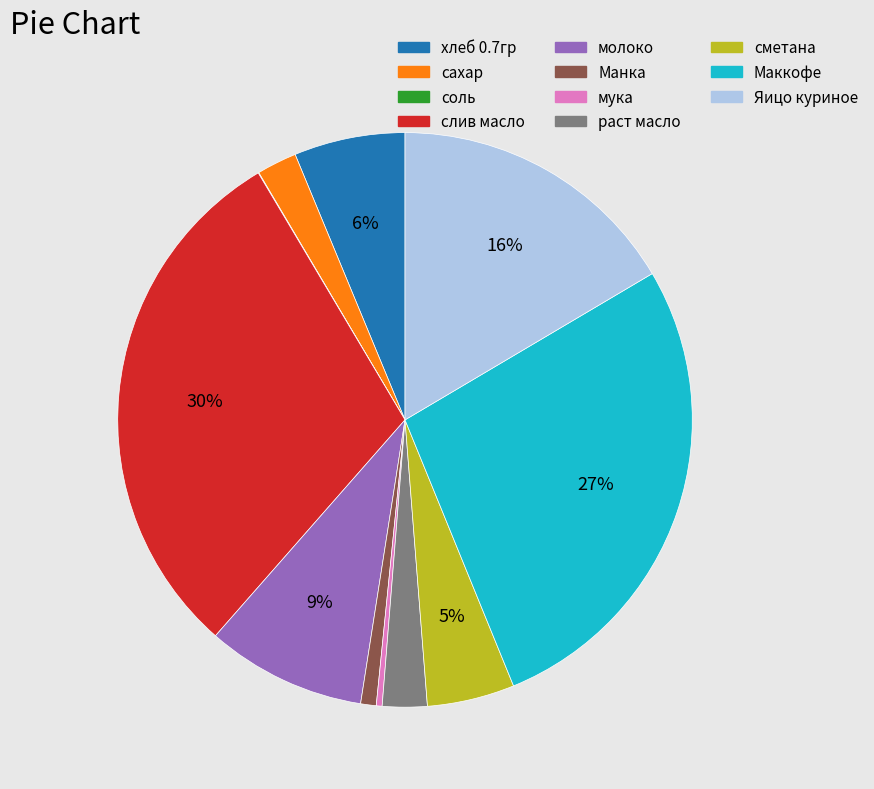

To the nearest percent, what portion does слив масло represent?

30%